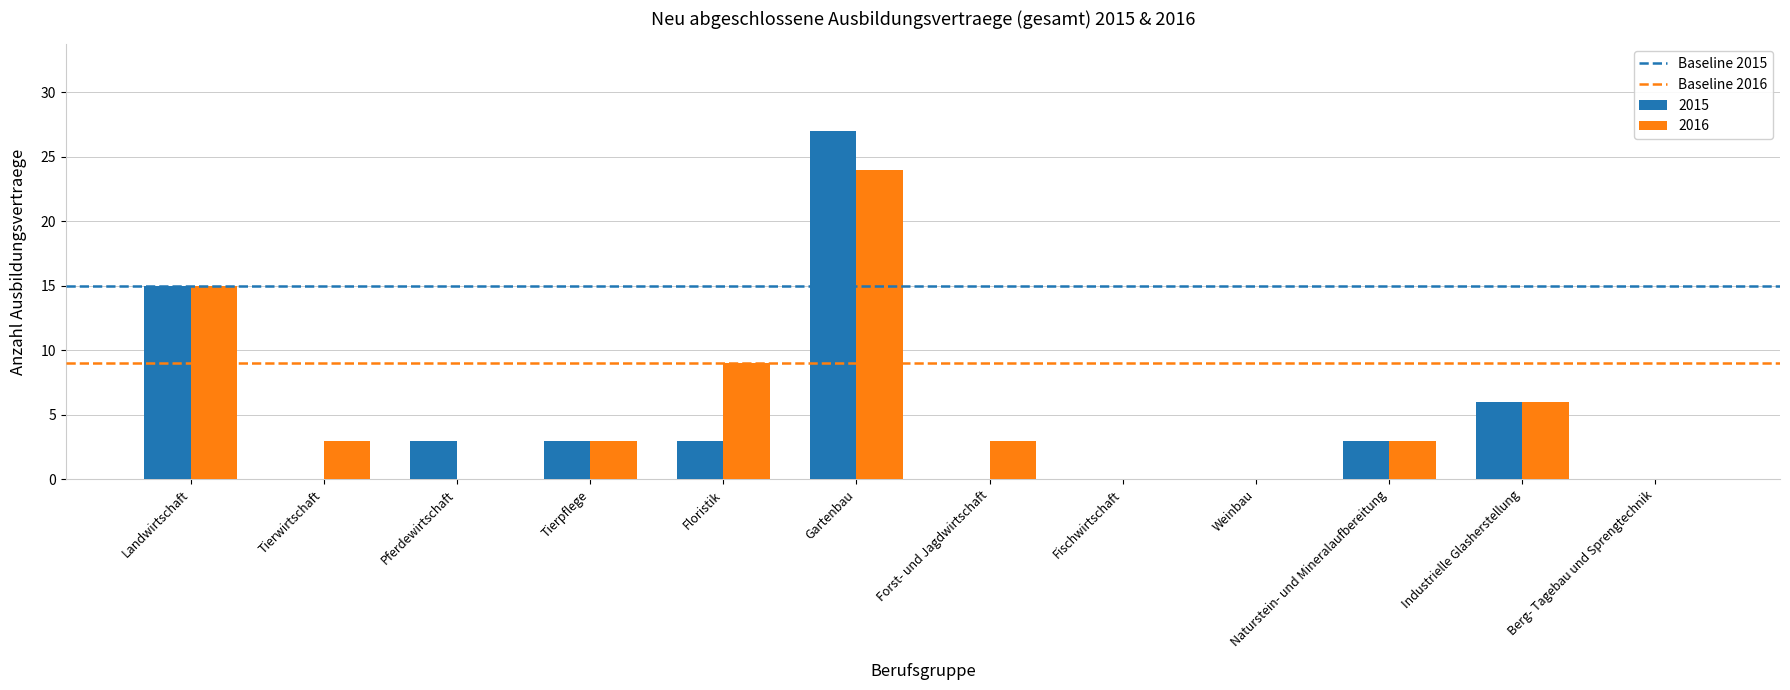

The 2015 series shows 3 at Naturstein- und Mineralaufbereitung. True or false?

True